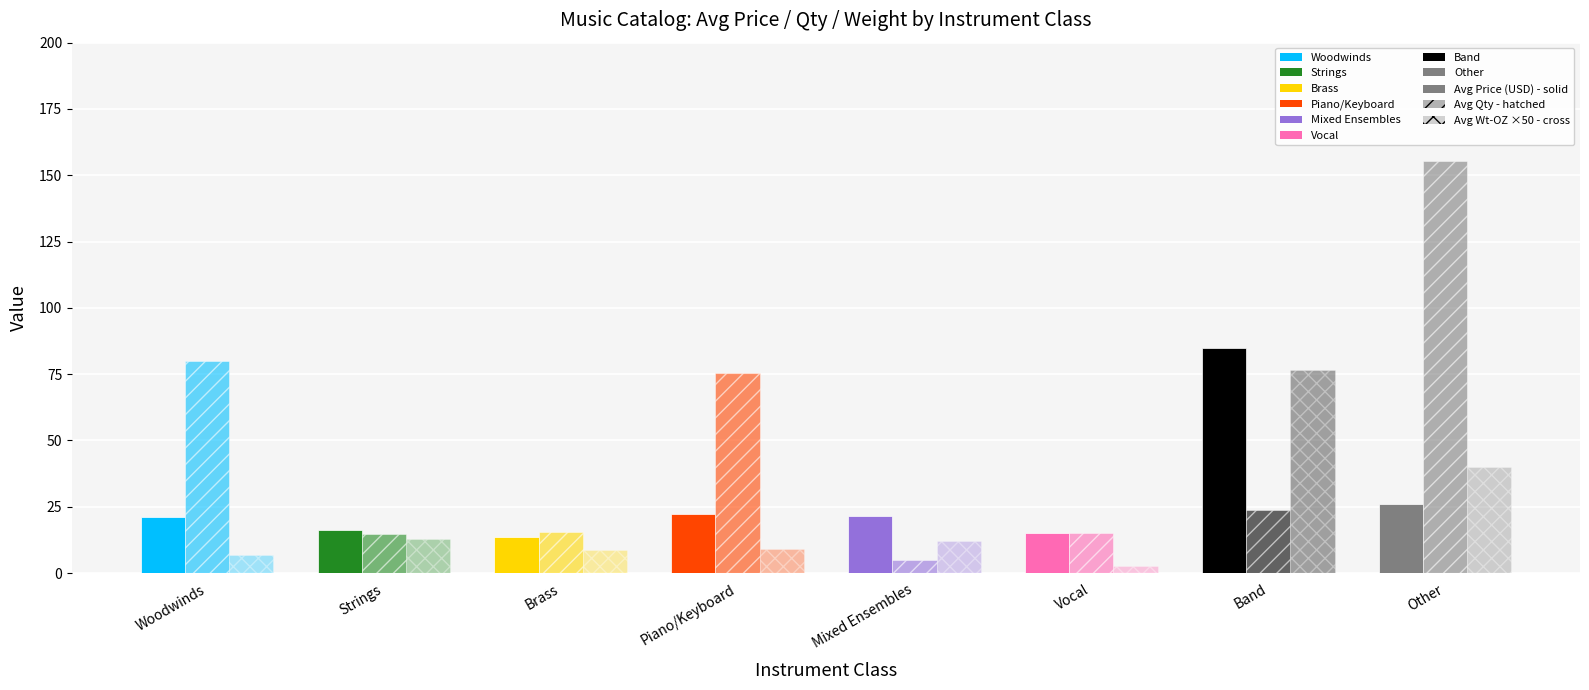

How many bars are there in each group?

3